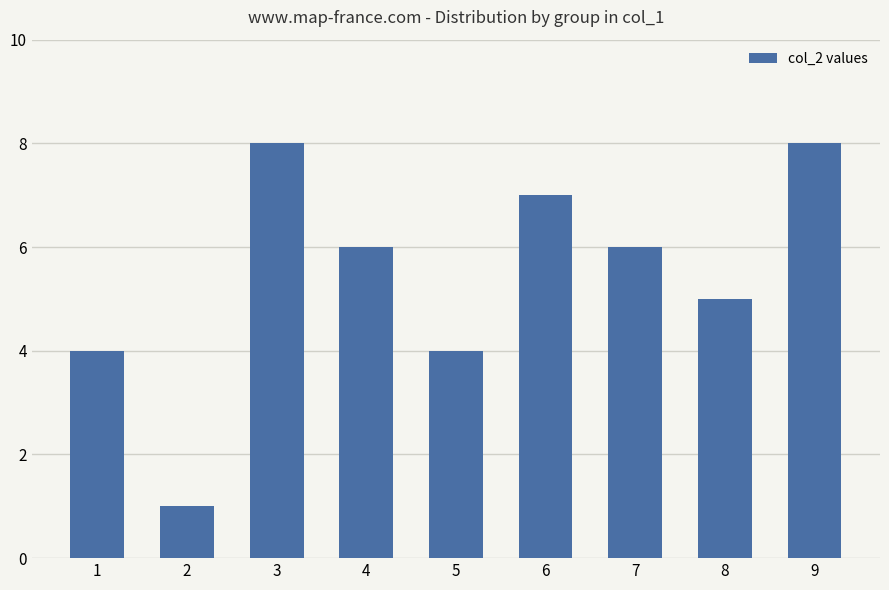

How many data points are less than 6?

4